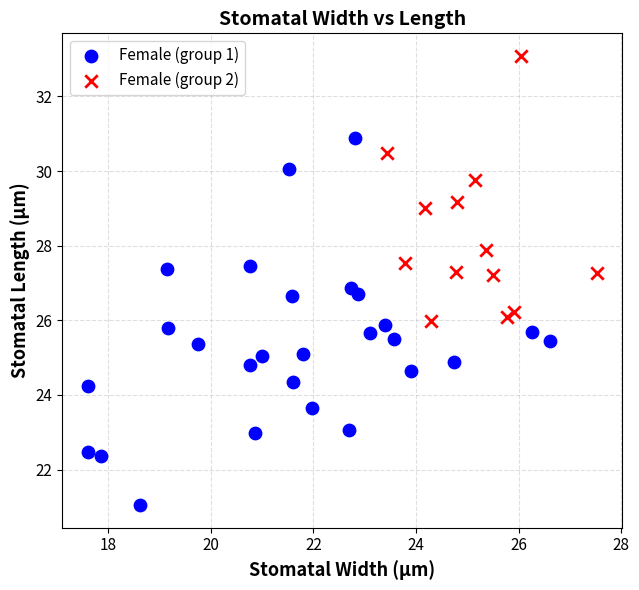

Which series has the widest spread of Y values?

Female (group 1)